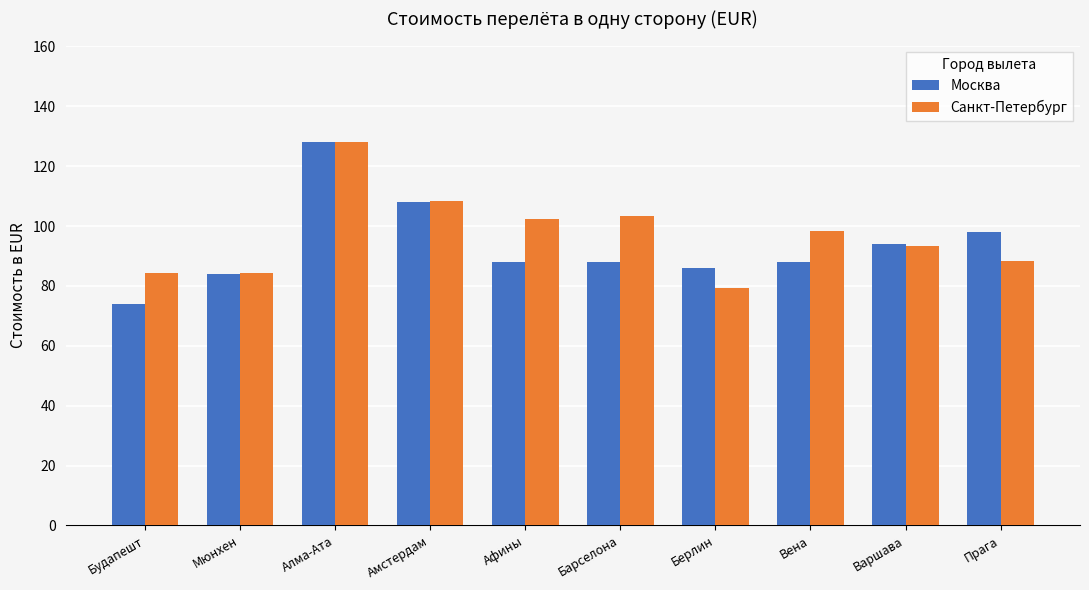

What is the smallest value displayed?

74.1